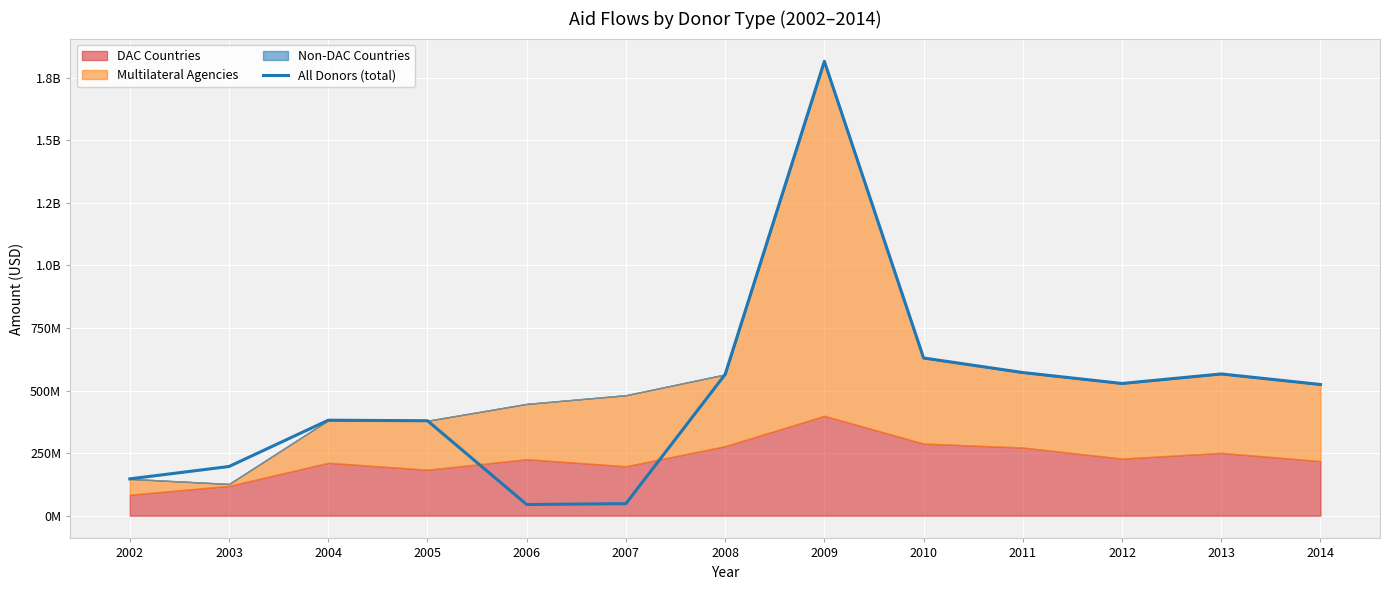

What is the sum of the values at 2002 and 2008?

711622249